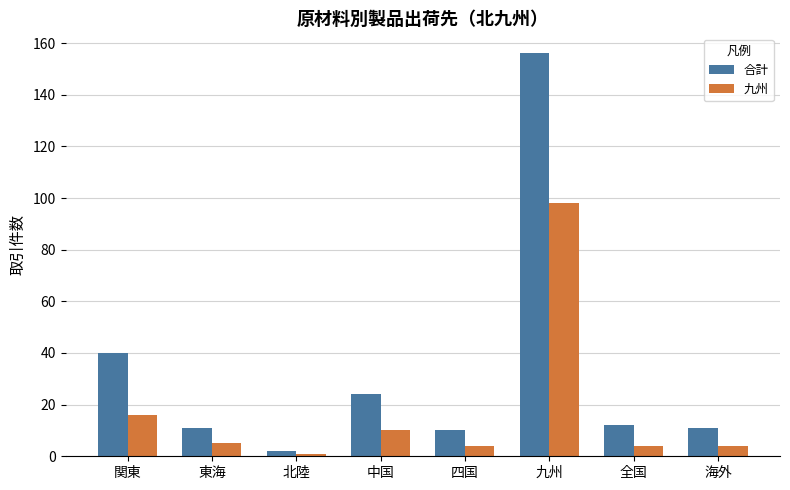

What is the difference between the maximum and minimum values in the 九州 series?

97